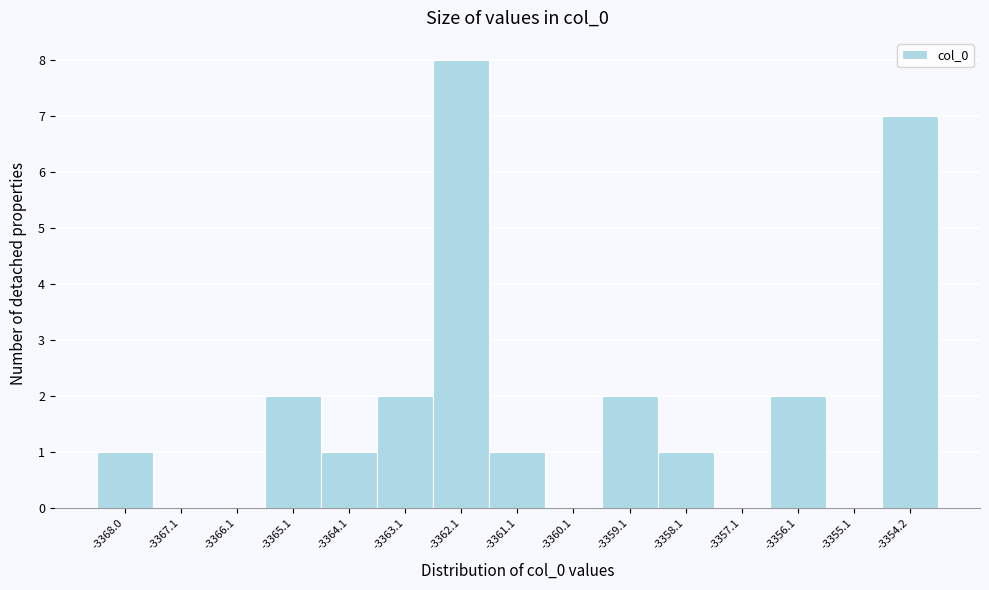

Reading left to right, transcribe this chart: for each bar, give the range it covers on the x-axis and its height. Neither the bar edges nor the heights are printed on the chart, so give them approximately, as read against the axes.

-3368.5 to -3367.6: 1
-3367.6 to -3366.6: 0
-3366.6 to -3365.6: 0
-3365.6 to -3364.6: 2
-3364.6 to -3363.6: 1
-3363.6 to -3362.6: 2
-3362.6 to -3361.6: 8
-3361.6 to -3360.6: 1
-3360.6 to -3359.6: 0
-3359.6 to -3358.6: 2
-3358.6 to -3357.6: 1
-3357.6 to -3356.6: 0
-3356.6 to -3355.6: 2
-3355.6 to -3354.7: 0
-3354.7 to -3353.7: 7